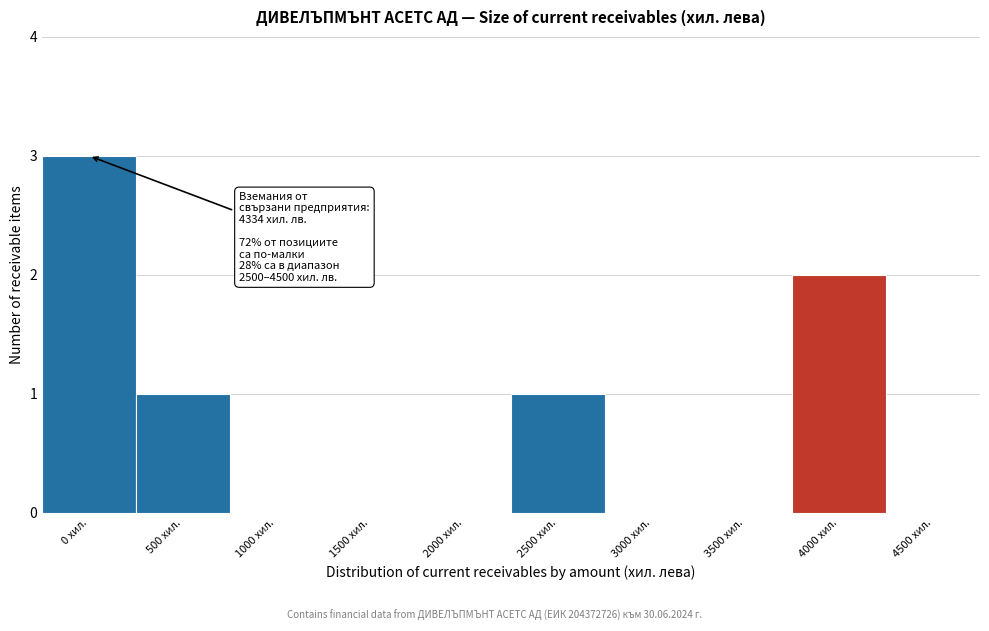

Reading left to right, what are all the values shown in this chart?

0 хил.=3	500 хил.=1	1000 хил.=0	1500 хил.=0	2000 хил.=0	2500 хил.=1	3000 хил.=0	3500 хил.=0	4000 хил.=2	4500 хил.=0